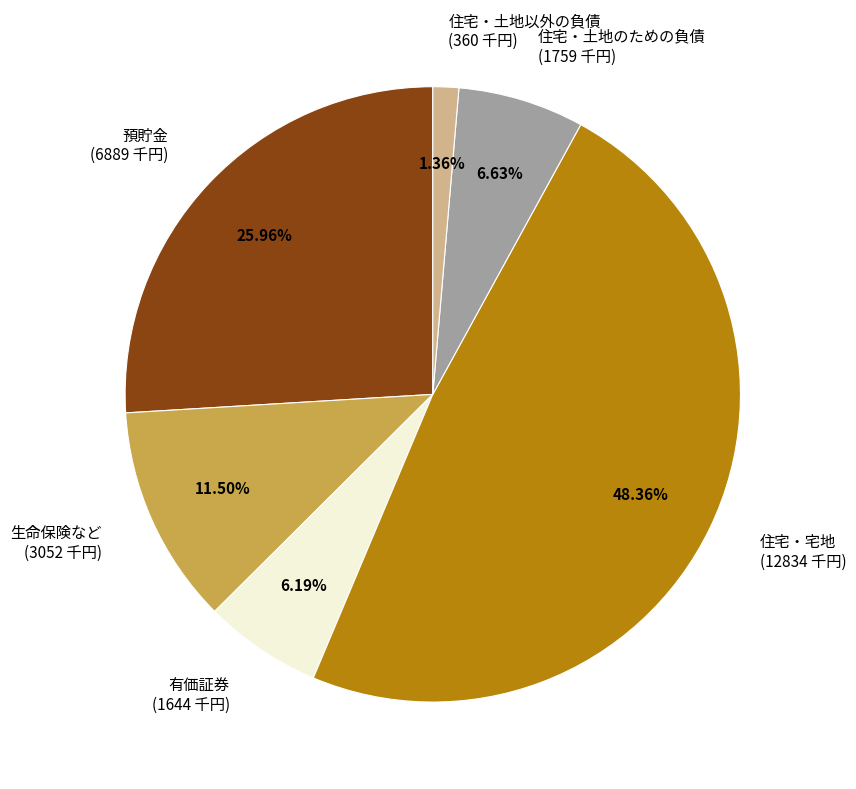

To the nearest percent, what is the average slice percentage?

17%